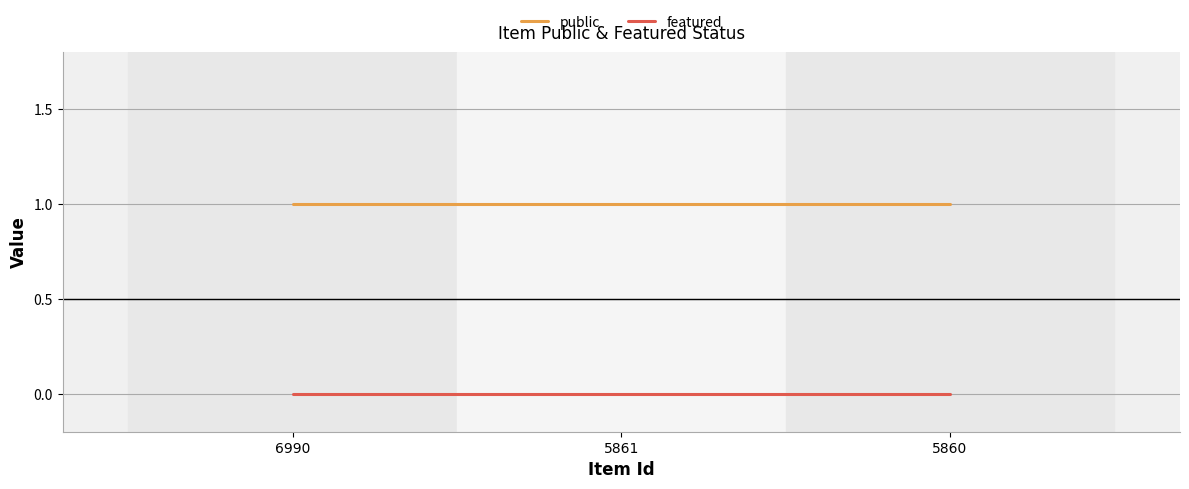

The public series shows 1 at 6990. True or false?

True